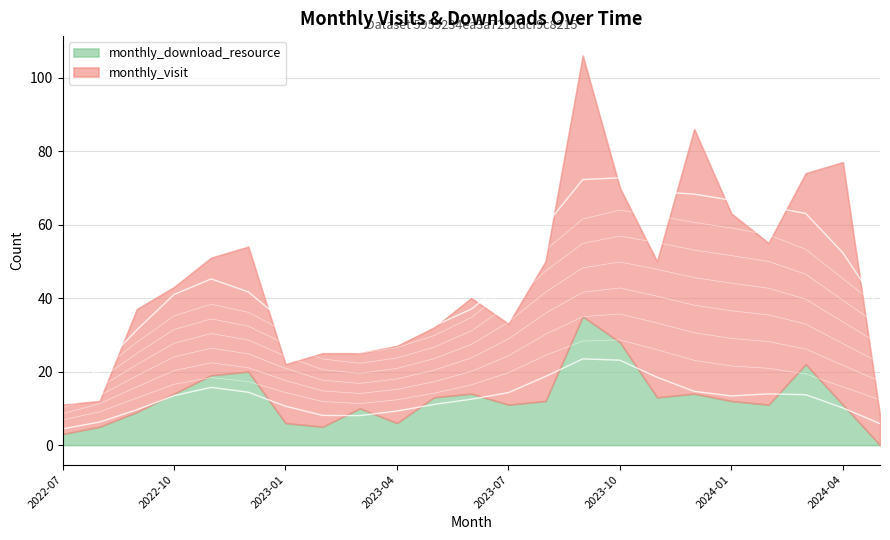

The value of monthly_download_resource at 2023-12 is 25. True or false?

False